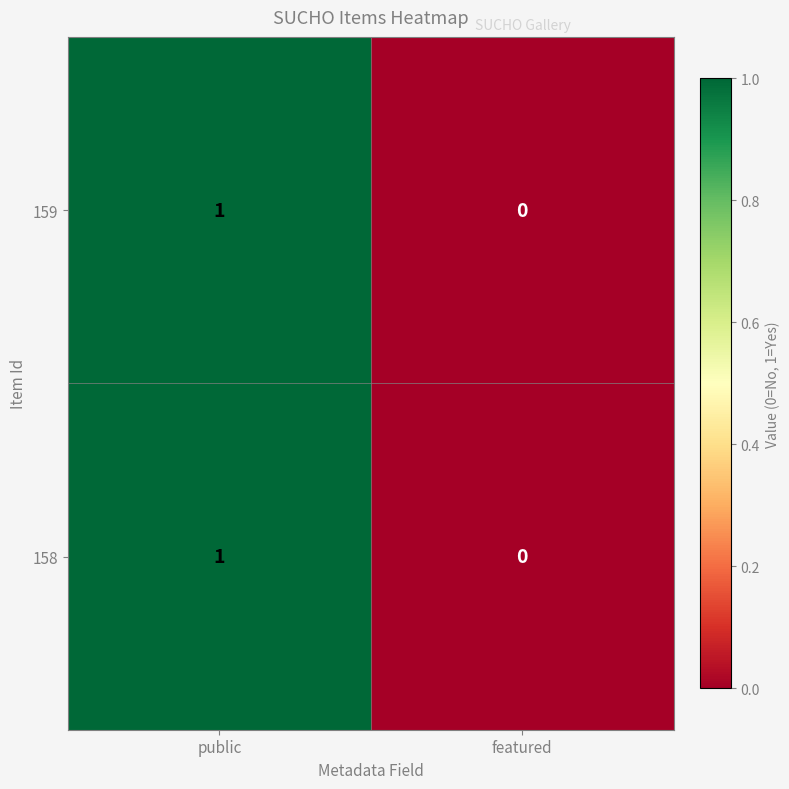

Count the number of categories in the chart.

2